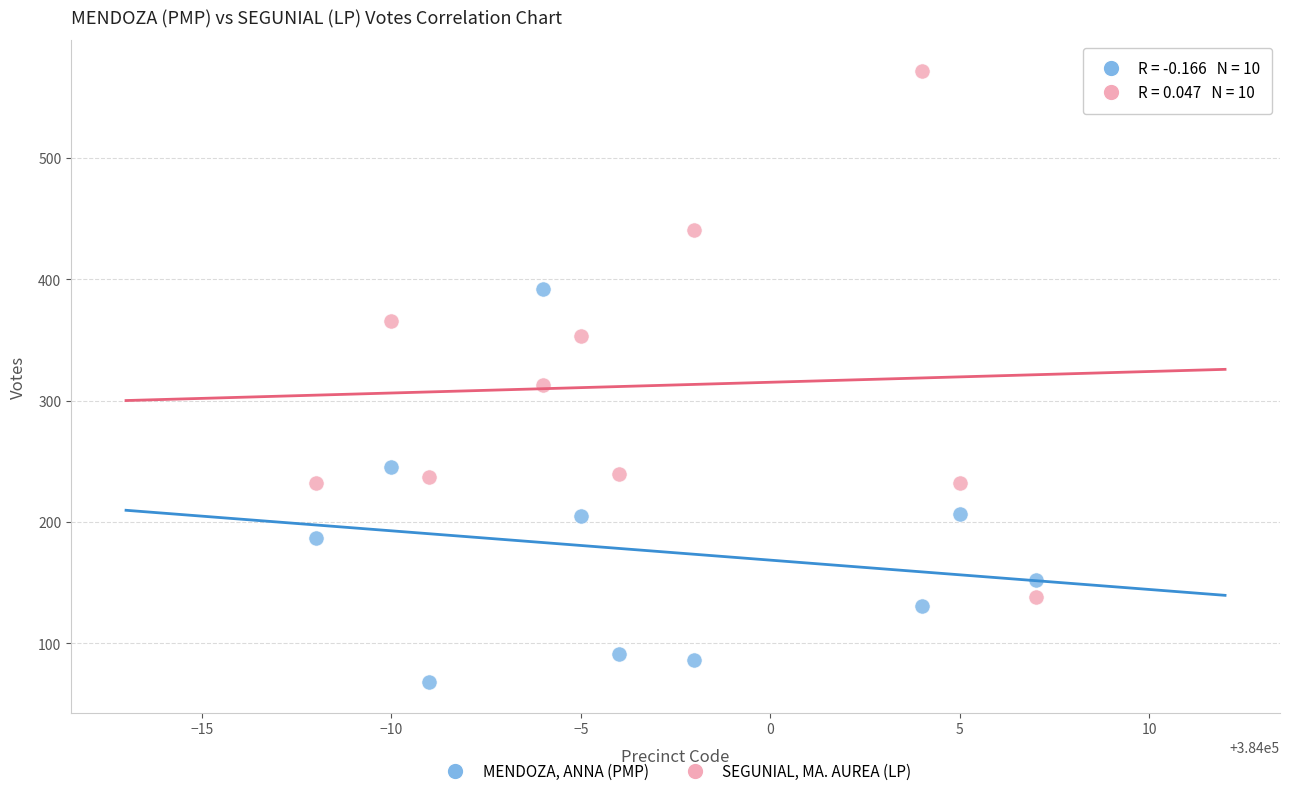

Which series contains the lowest Y value?

MENDOZA, ANNA (PMP)